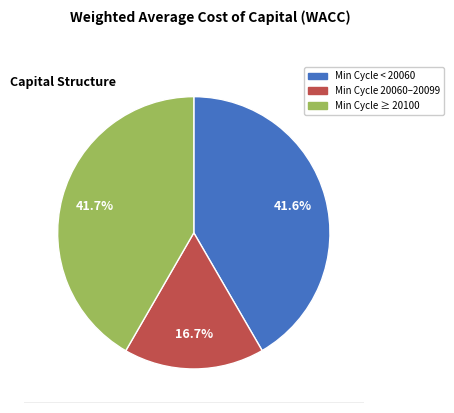

Does any single category account for the majority?

No